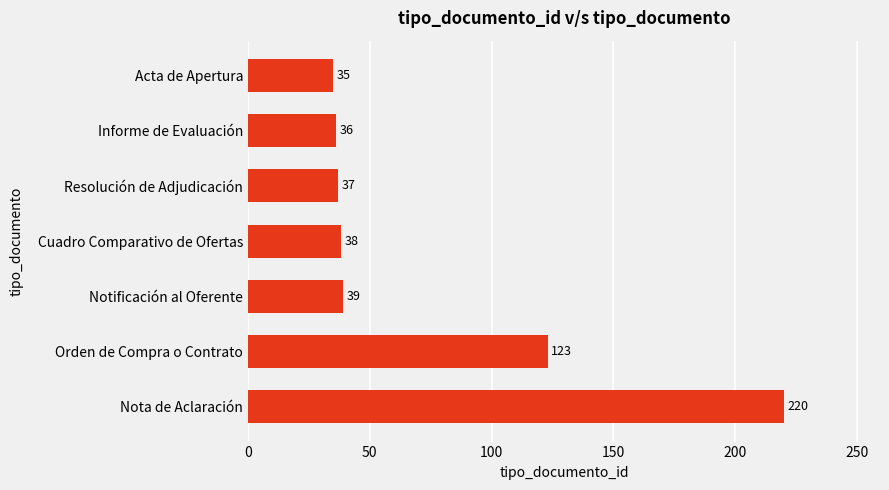

At which label is the value closest to 127?

Orden de Compra o Contrato